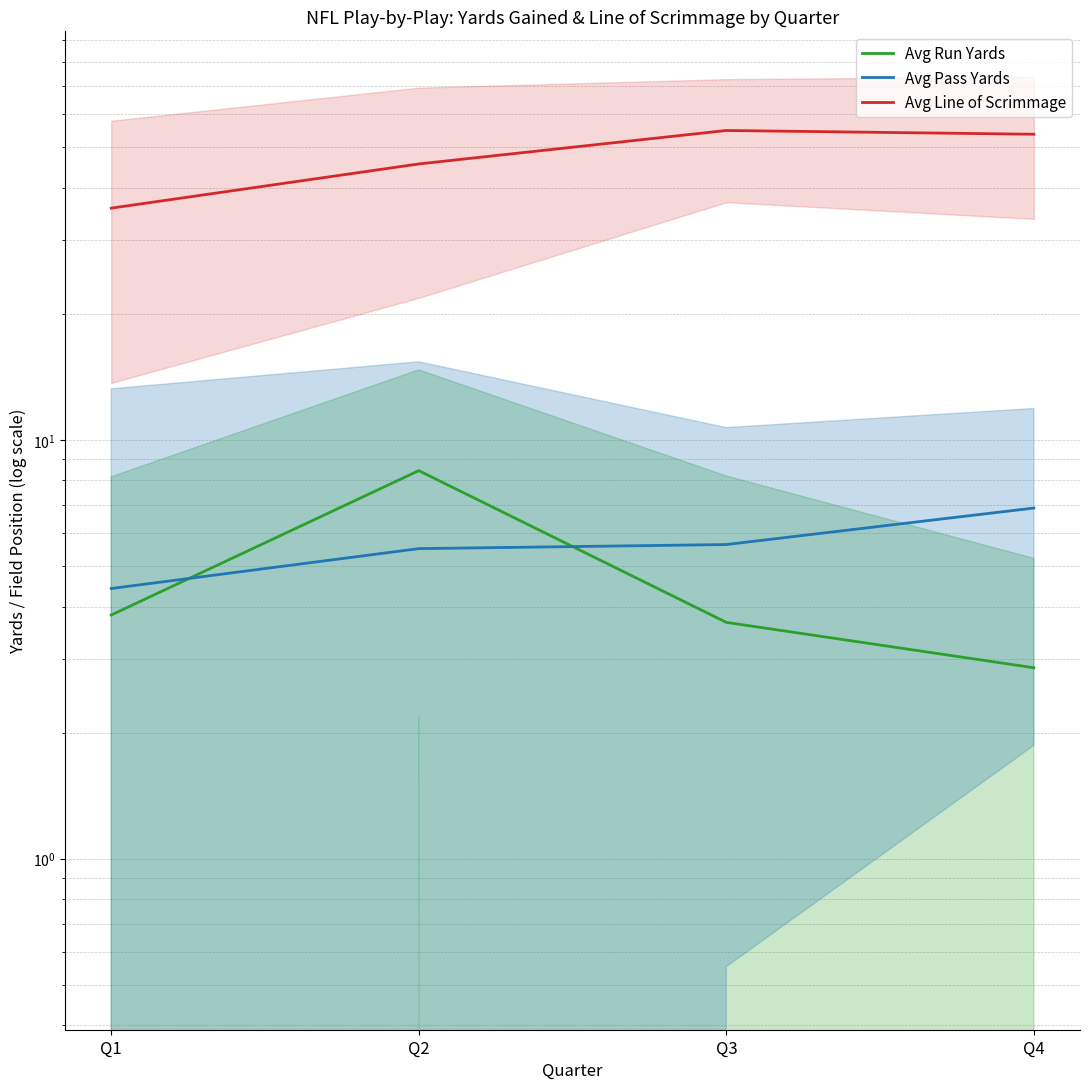

After their last crossing, which series has the higher values: Avg Pass Yards or Avg Run Yards?

Avg Pass Yards